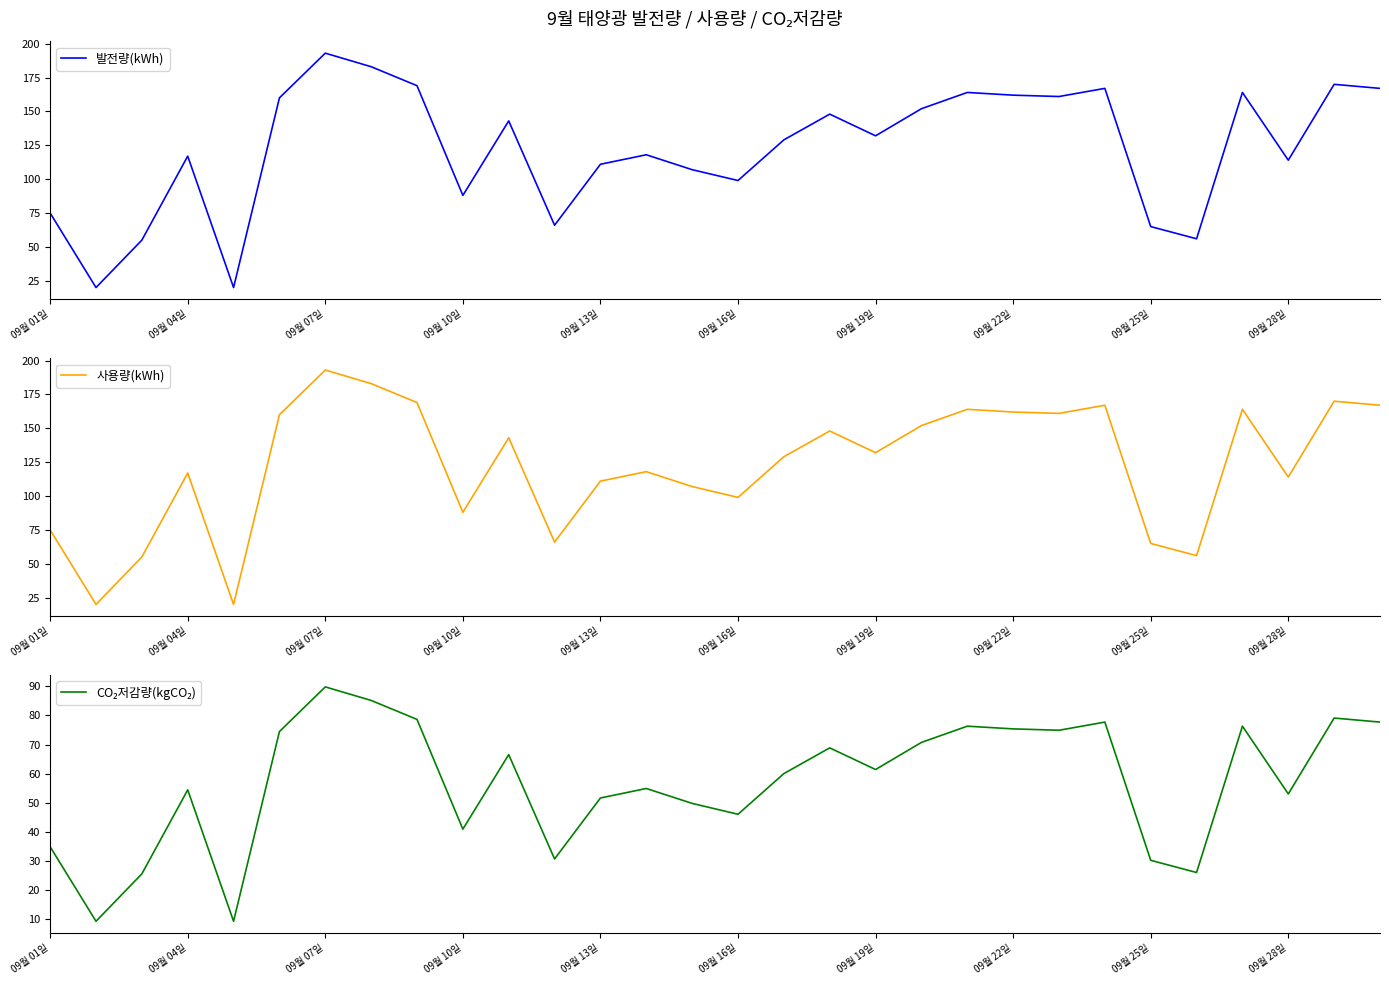

Where is the first local maximum for 발전량(kWh)?

09월 04일